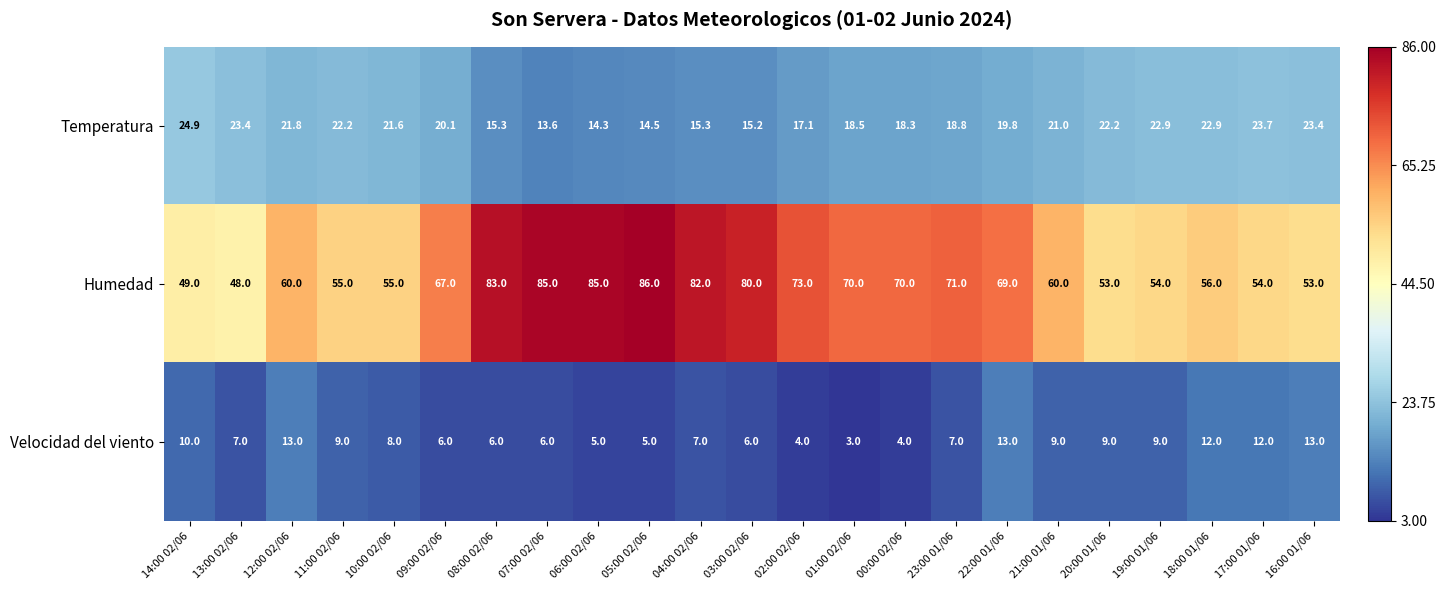

Rank the series at 10:00 02/06 from highest to lowest value.

Humedad, Temperatura, Velocidad del viento